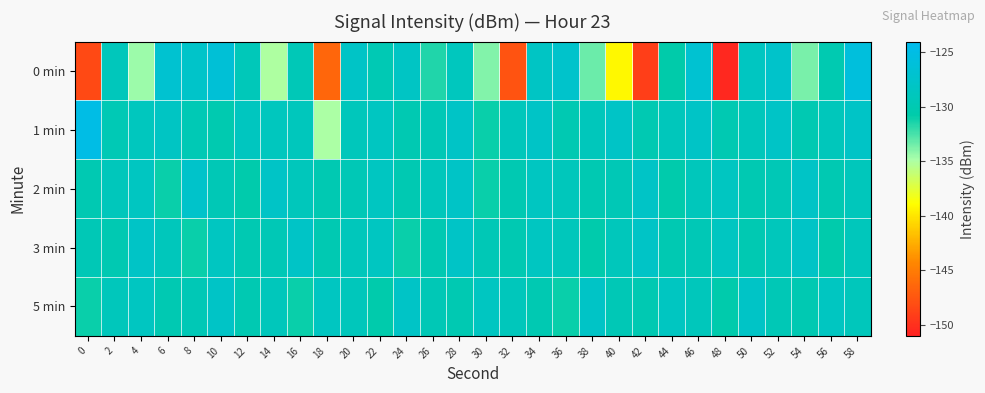

Which series changed the most between 20 and 44?

0 min